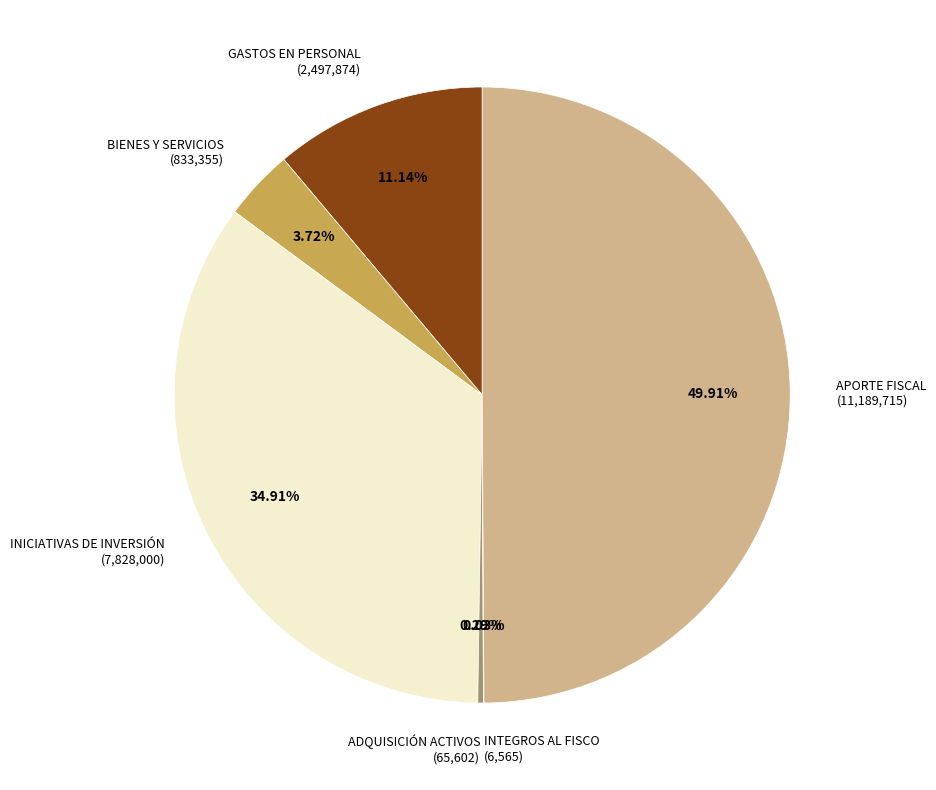

Between ADQUISICIÓN ACTIVOS (65,602) and APORTE FISCAL (11,189,715), which is larger?

APORTE FISCAL (11,189,715)